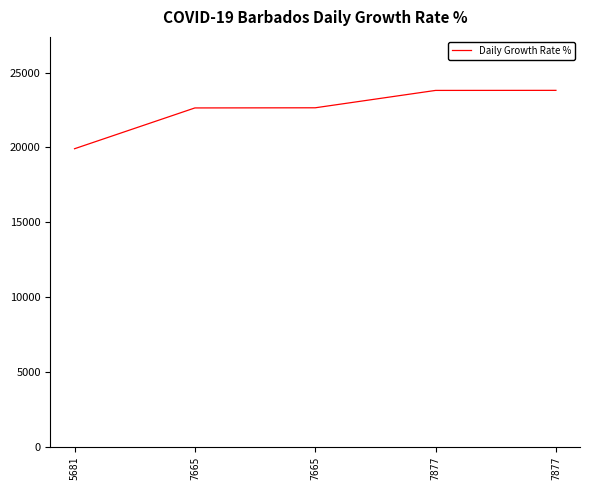

How many series are shown in this chart?

1